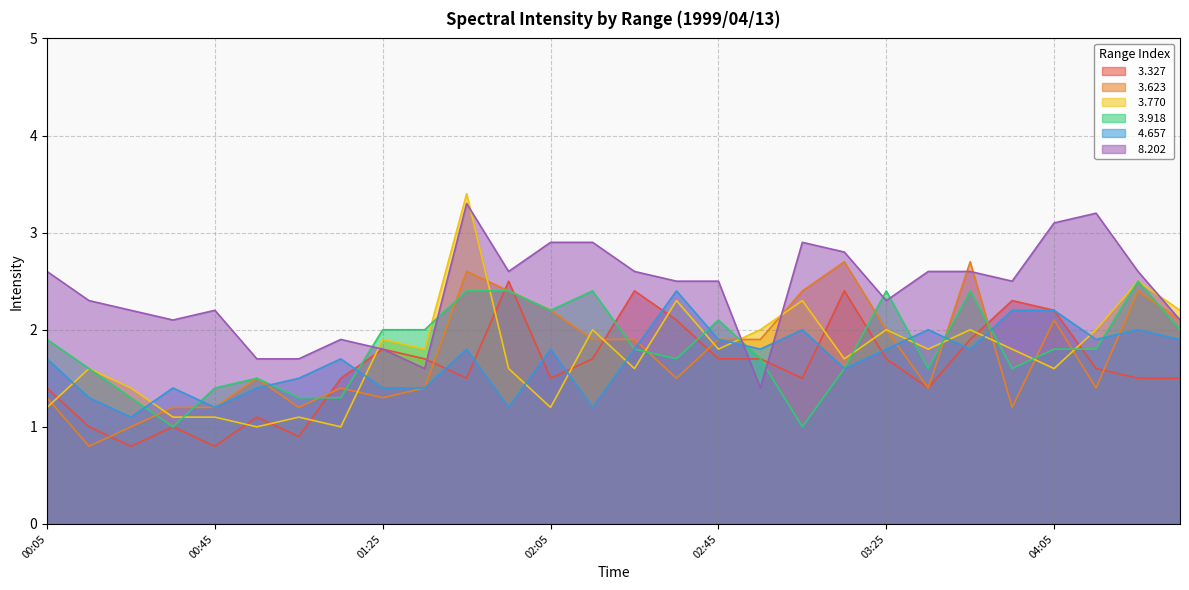

What position from the right is 04:05?

4